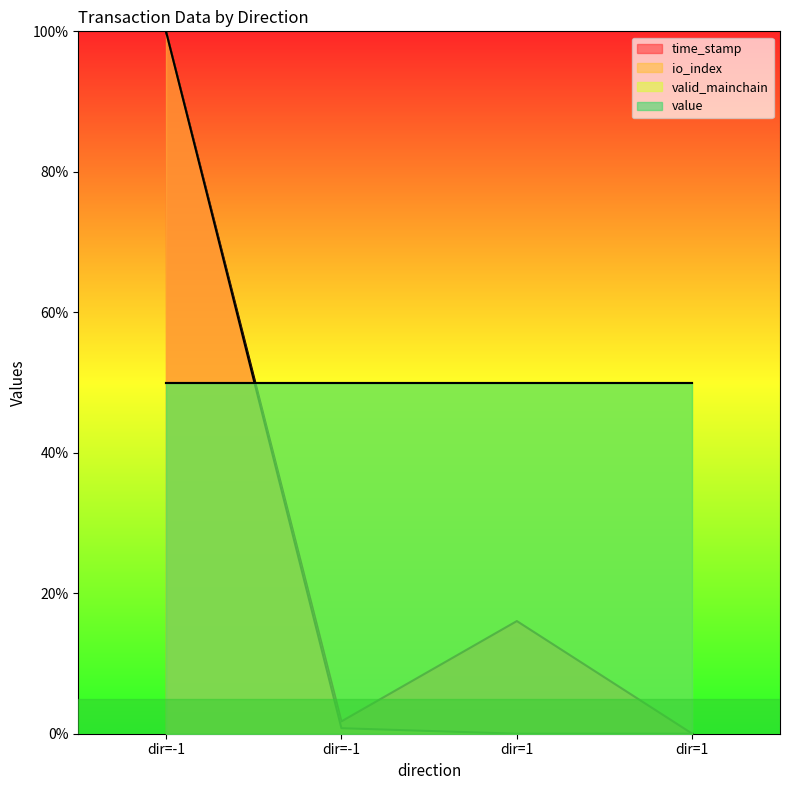

Does the chart display data point markers on the line(s)?

No